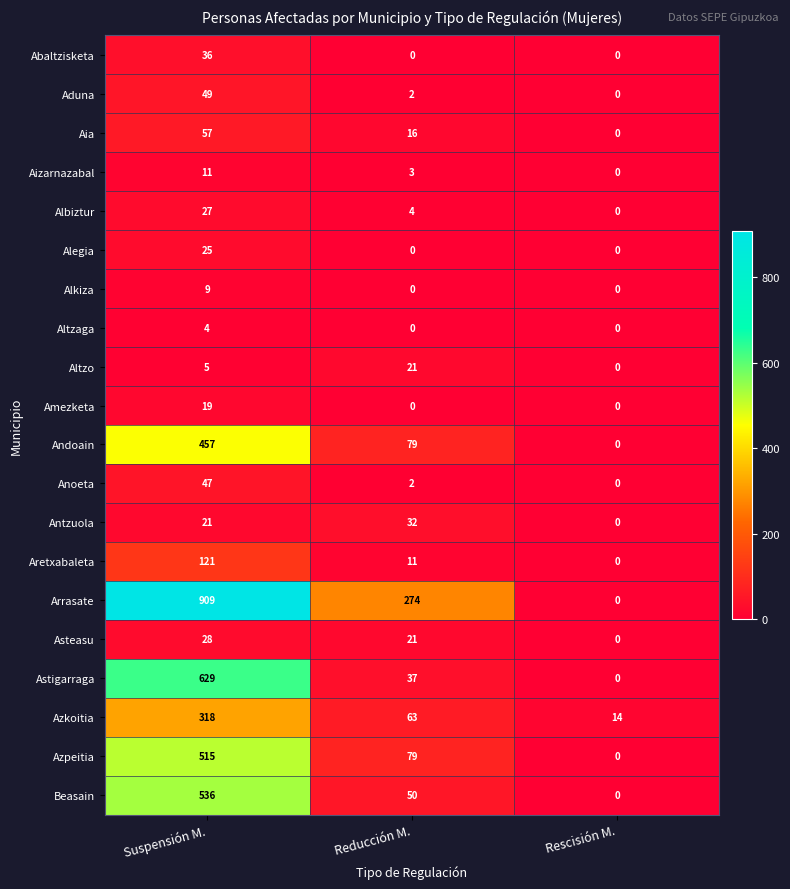

Which category has the highest value across all series?

Suspensión M.